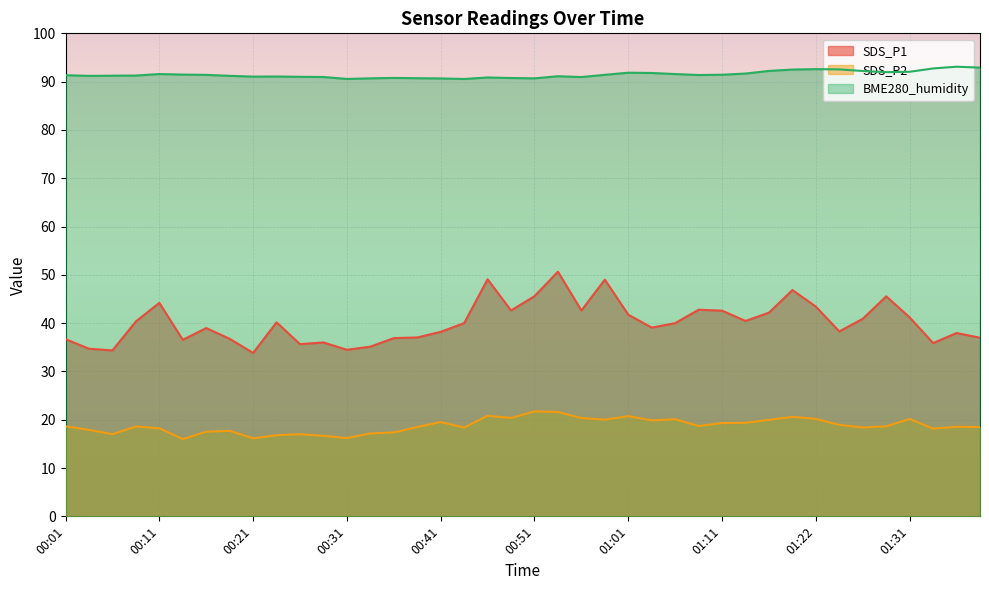

What is the total value across all series at 00:26?

143.7